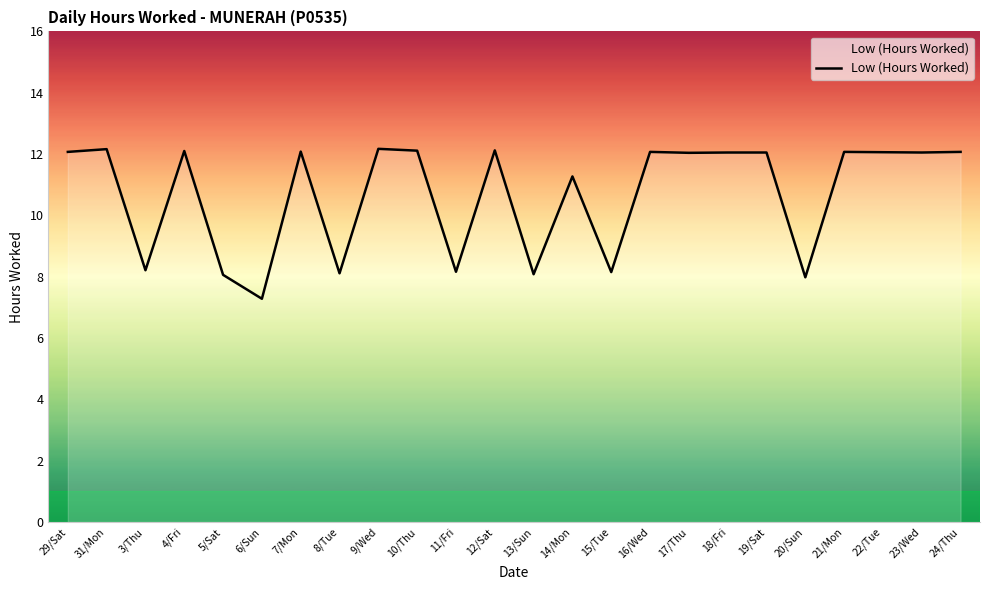

What is the change in value from 6/Sun to 8/Tue?

+0.8